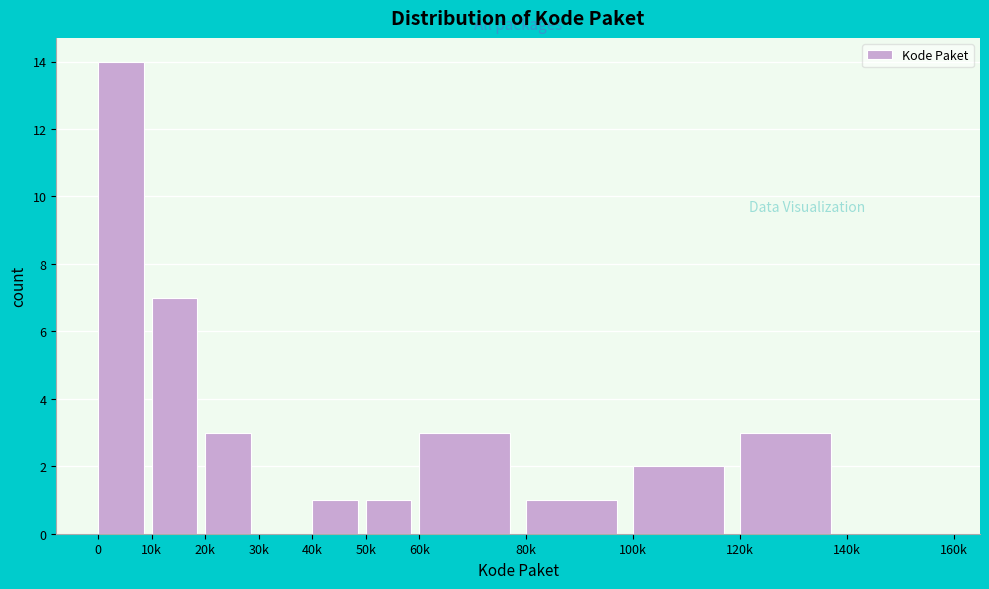

Reading left to right, what are all the values shown in this chart?

0=14	10k=7	20k=3	30k=0	40k=1	50k=1	60k=3	80k=1	100k=2	120k=3	140k=0